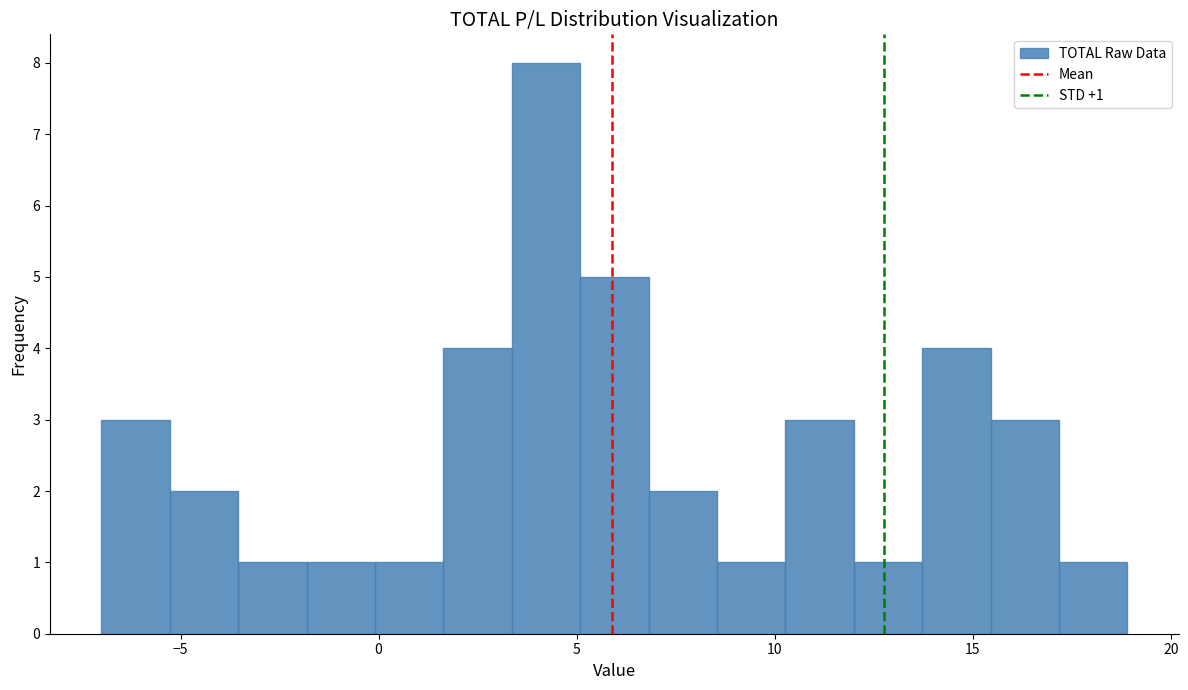

Around what value on the x-axis is the tallest bar? Give the approximate position of its centre, as read against the axis.

4.0